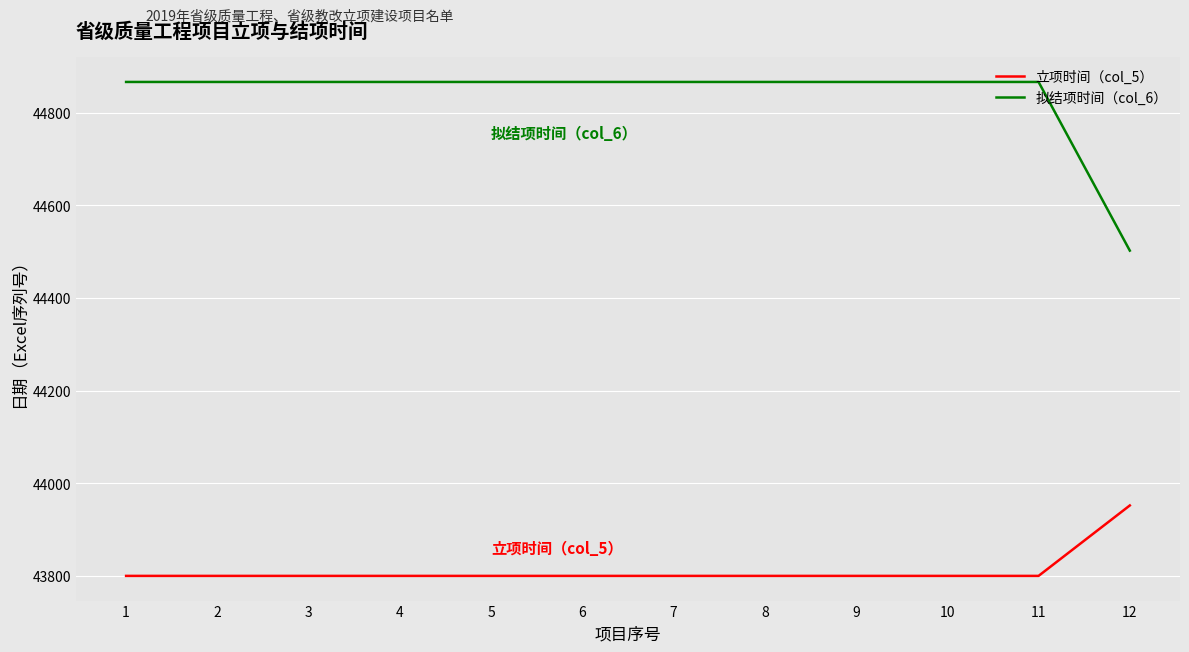

Which series has the largest total across all categories?

拟结项时间（col_6）